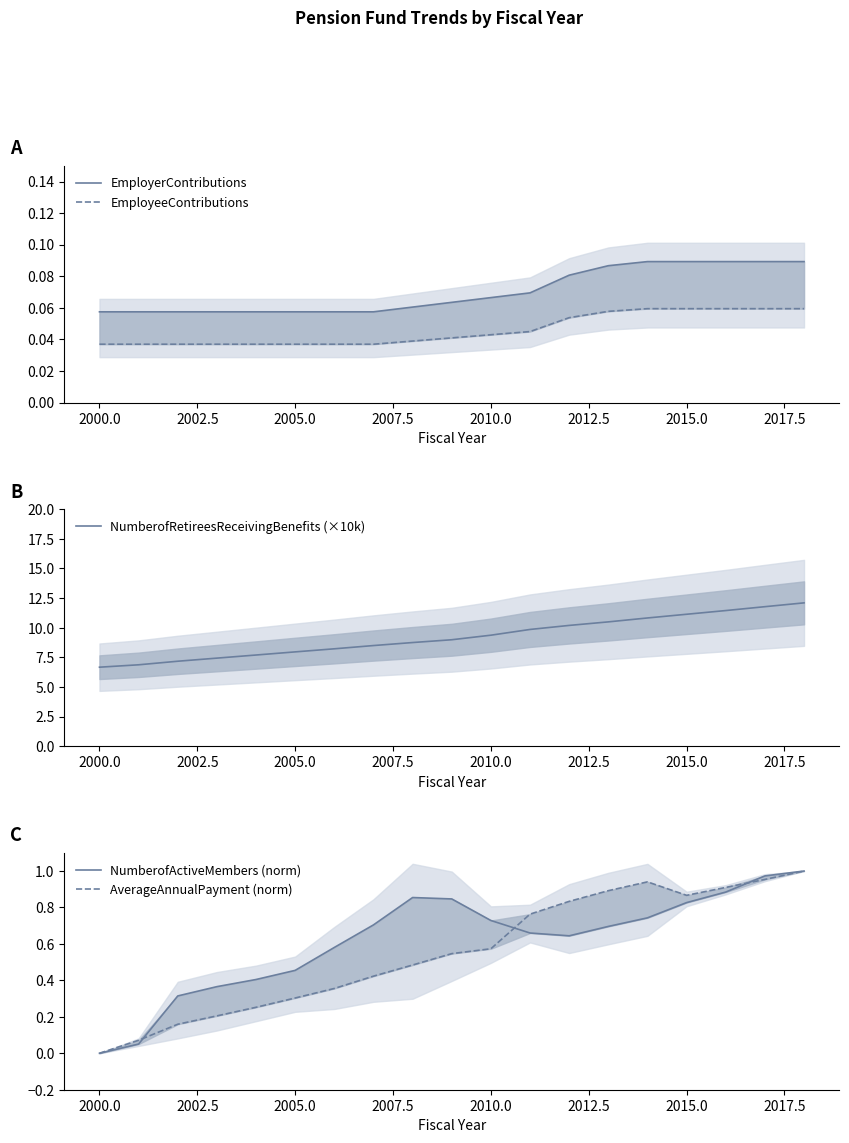

Which series has the largest range (max minus min)?

NumberofRetireesReceivingBenefits (×10k)